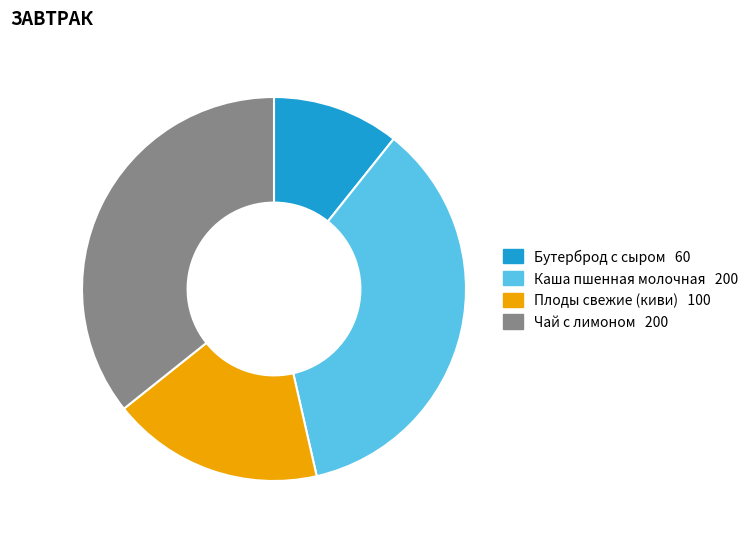

Between Чай с лимоном and Бутерброд с сыром, which is larger?

Чай с лимоном